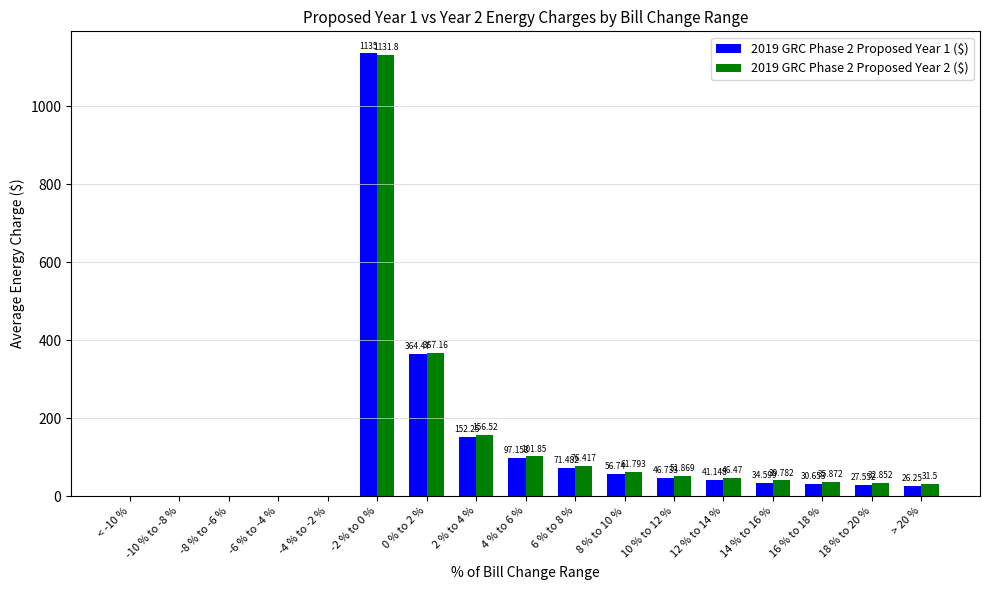

What is the difference between the maximum and second lowest values in the 2019 GRC Phase 2 Proposed Year 2 ($) series?

1131.8